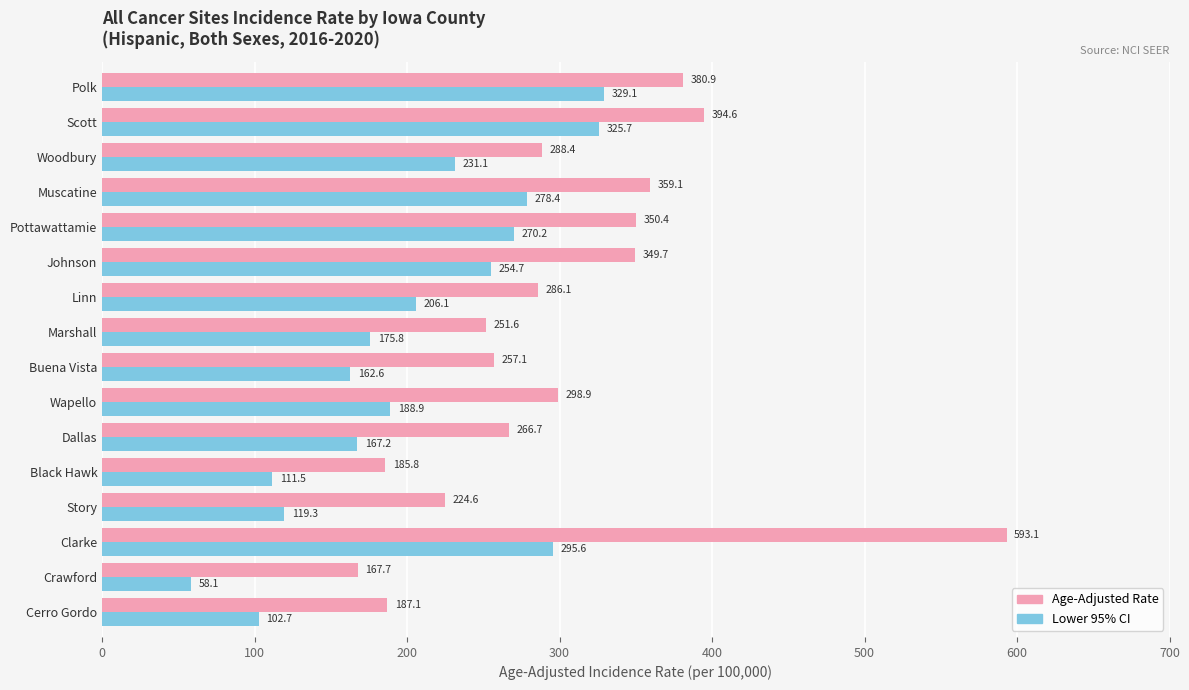

What is the approximate value of Age-Adjusted Rate at Scott?

394.6